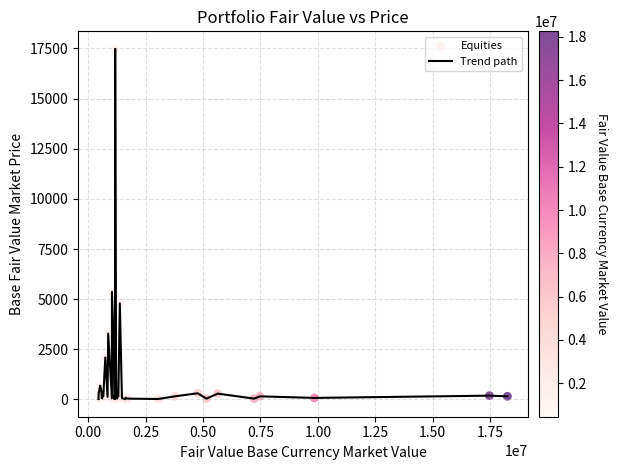

What is the maximum value shown in the chart?

17480.0